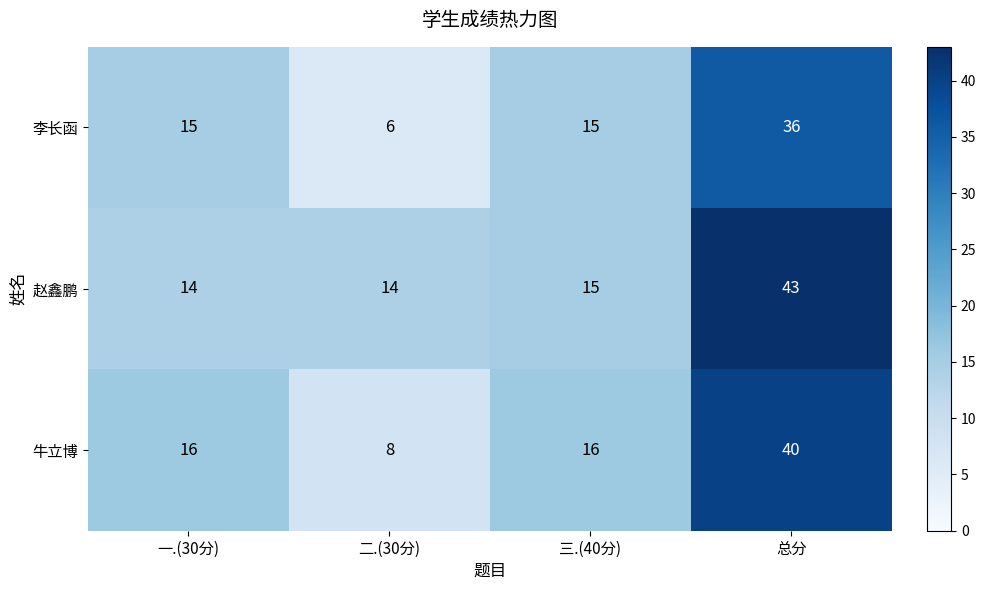

What is the average value of the 牛立博 series?

20